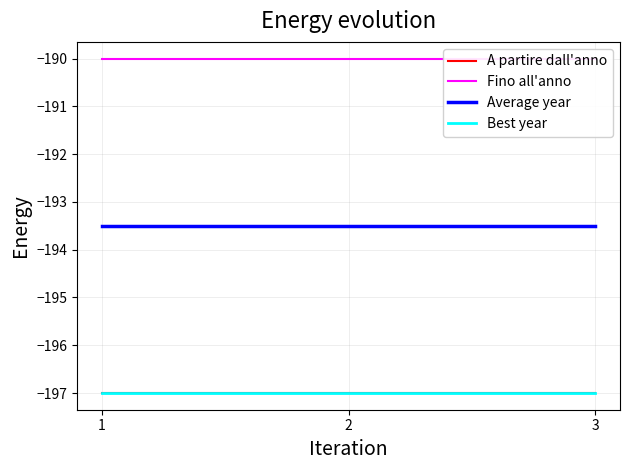

What is the minimum value for Fino all'anno?

-190.0